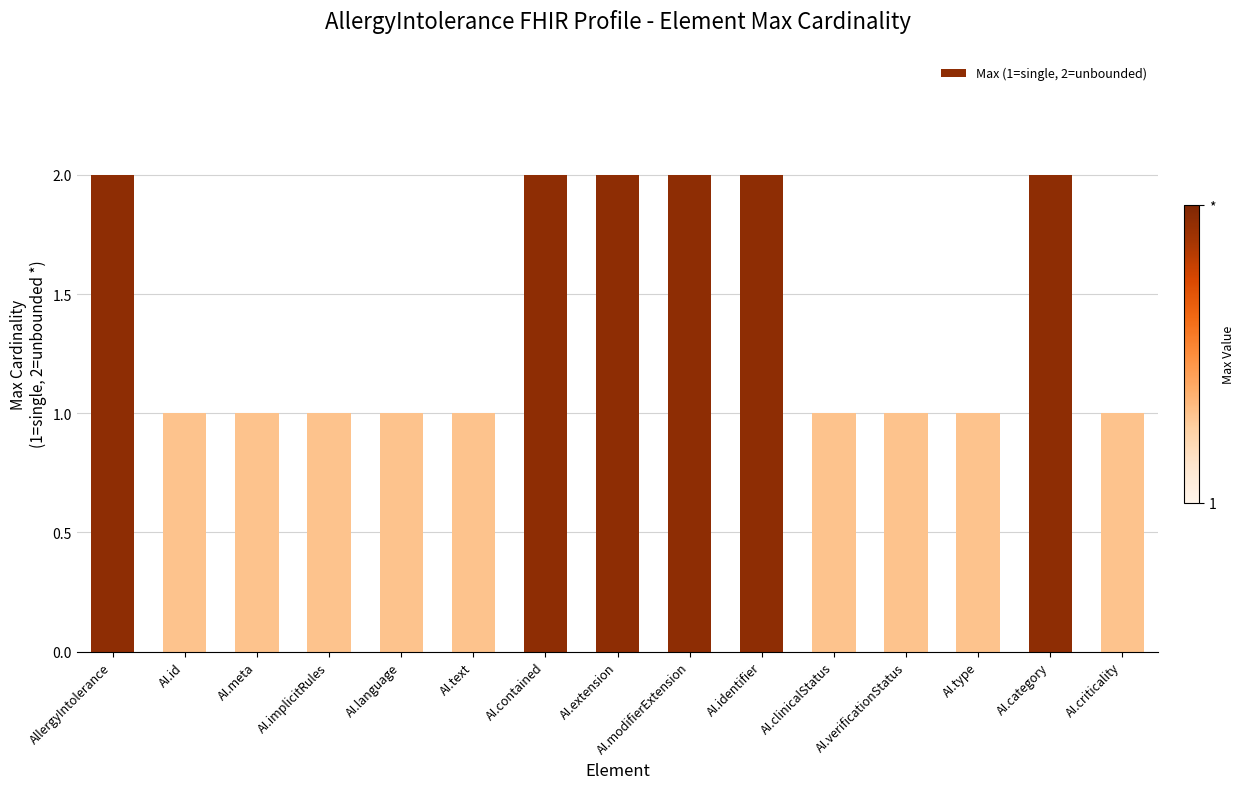

What is the sum of all values?

21